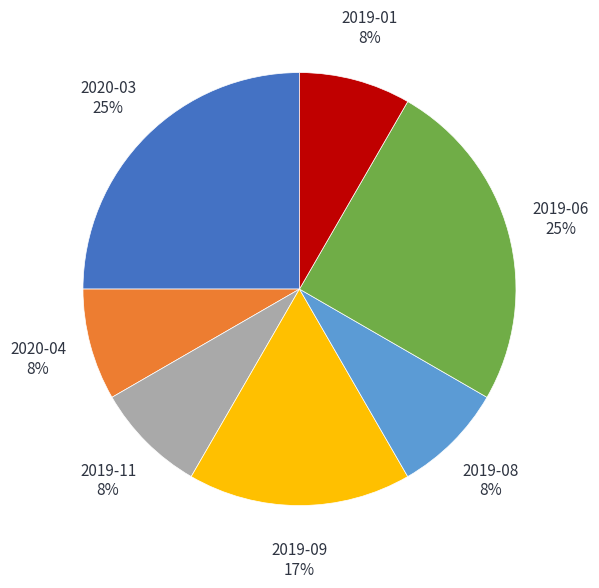

Do 2019-08 and 2020-04 together represent more than half of the pie?

No